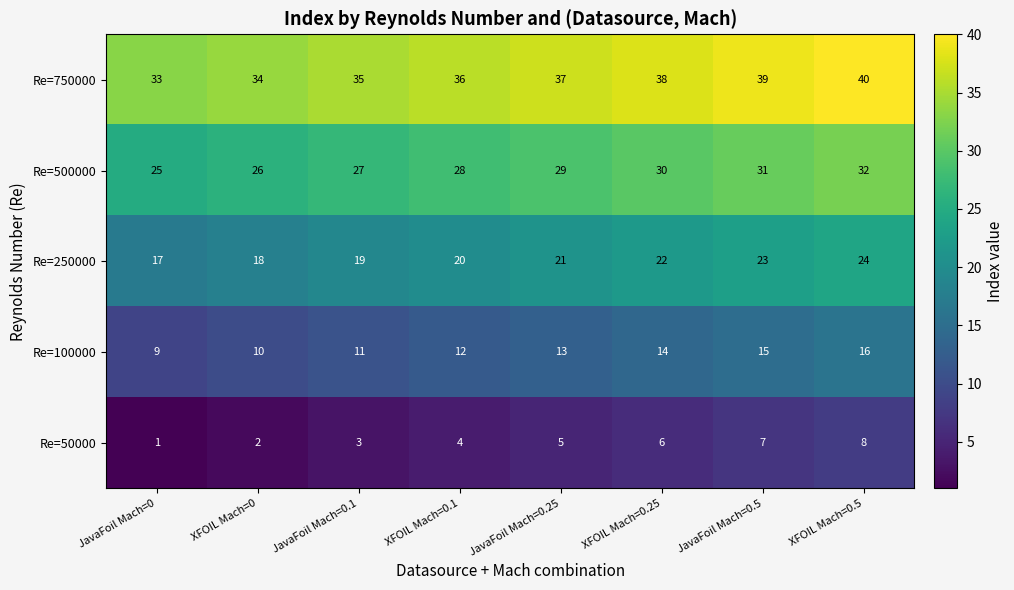

At XFOIL Mach=0.1, list the series in order from largest to smallest.

Re=750000, Re=500000, Re=250000, Re=100000, Re=50000